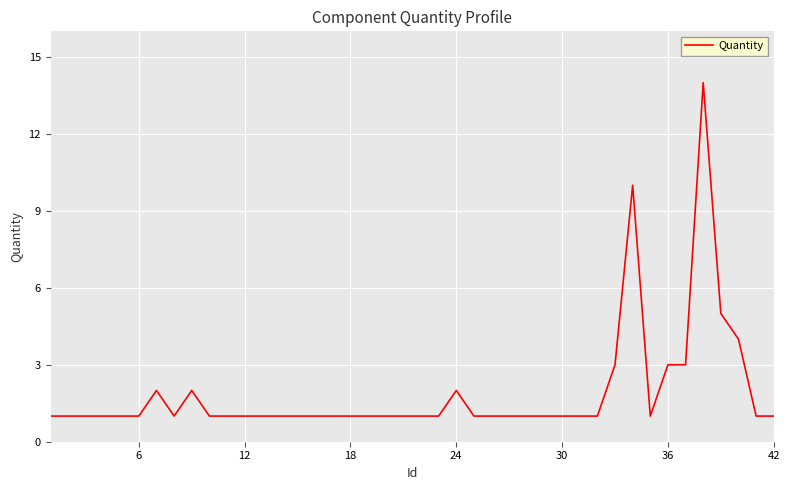

What is the sum of all values?

78